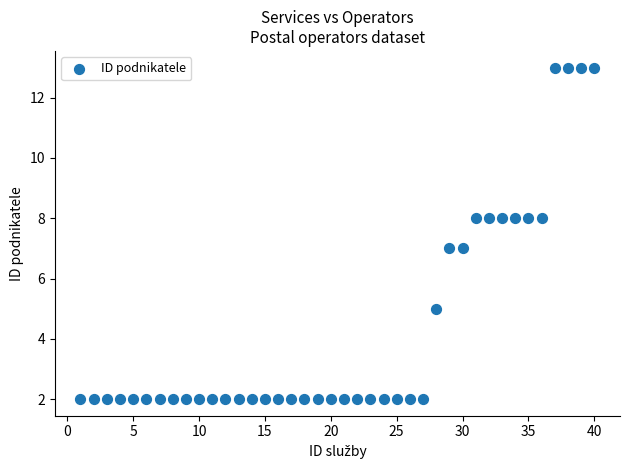

What is the range of Y values (max minus min)?

11